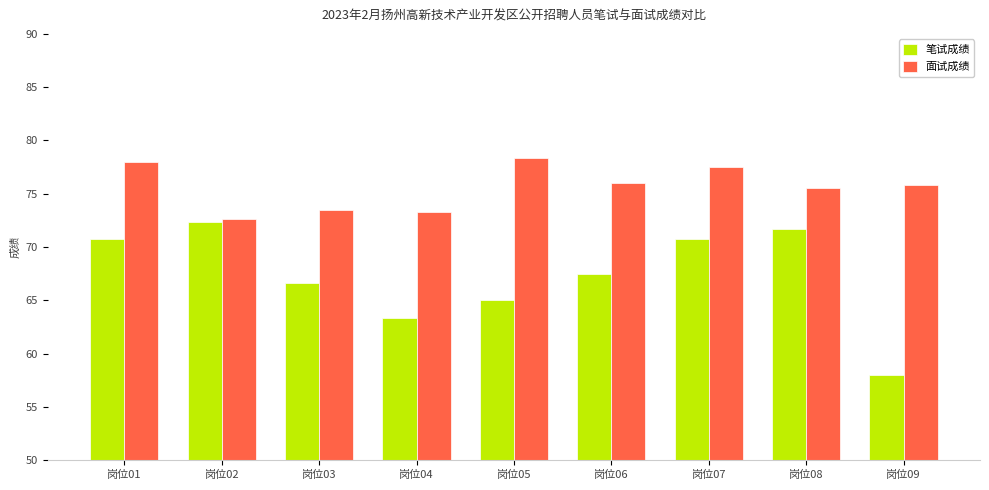

The value of 笔试成绩 at 岗位04 is 26.0. True or false?

False